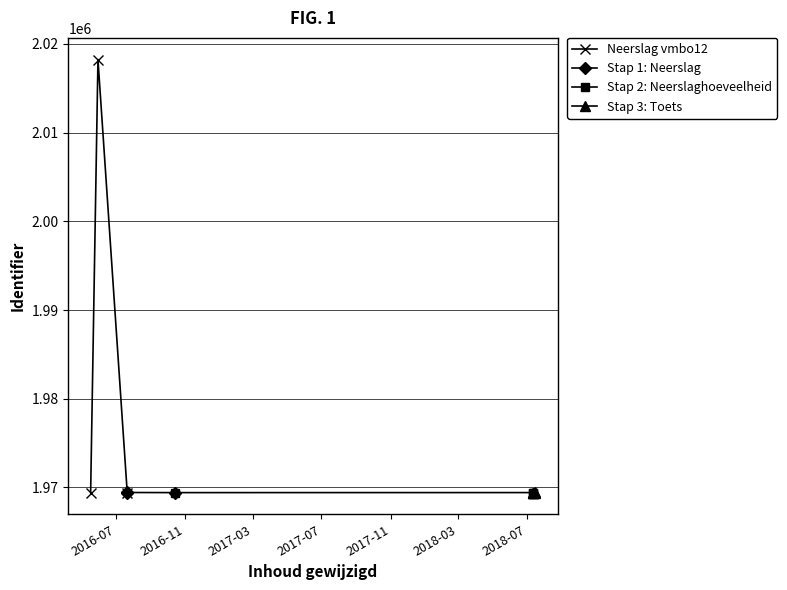

What is the difference between the second highest and minimum values?

16